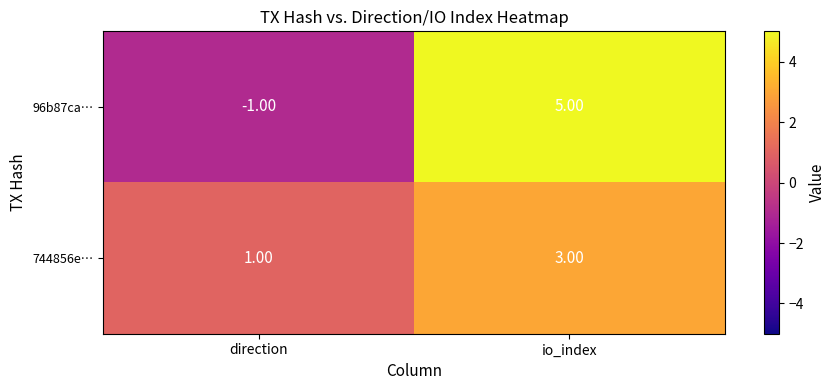

Read the 744856e… value at direction.

1